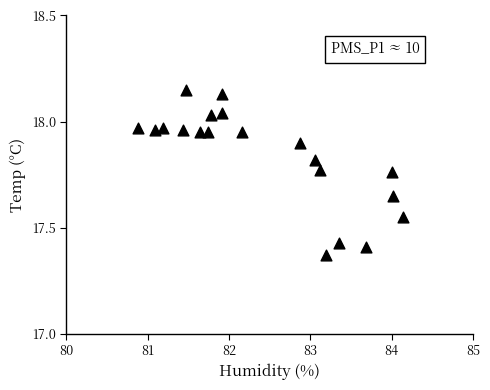

What is the range of X values (max minus min)?

3.3